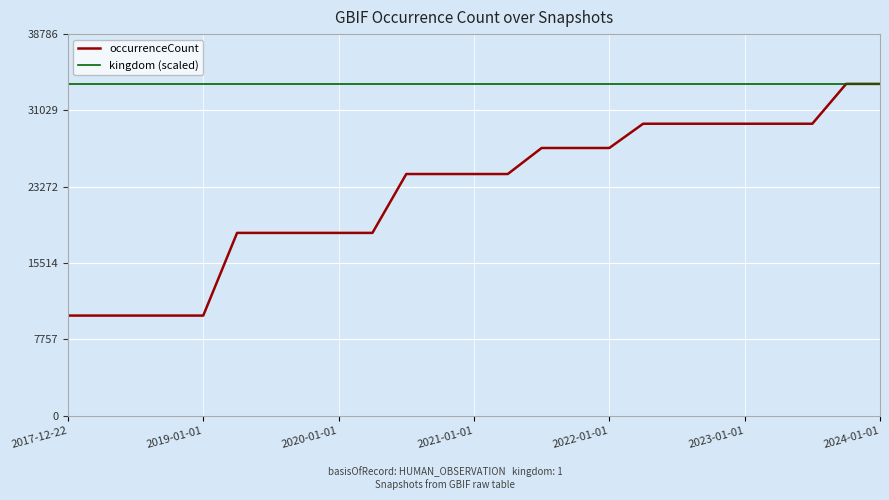

What is the greatest value displayed?

33727